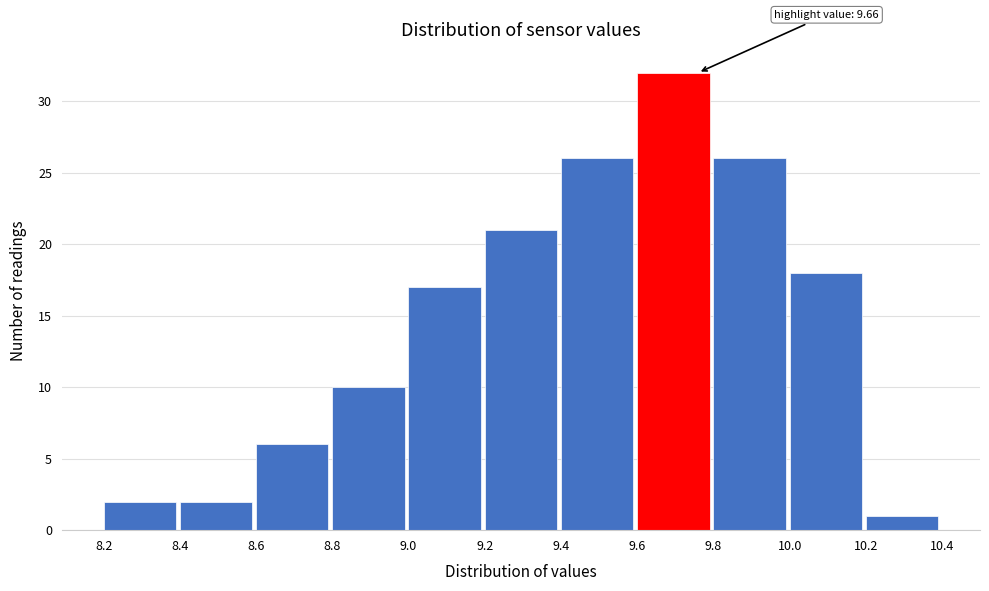

Which range on the x-axis has the tallest bar?

9.6 to 9.8